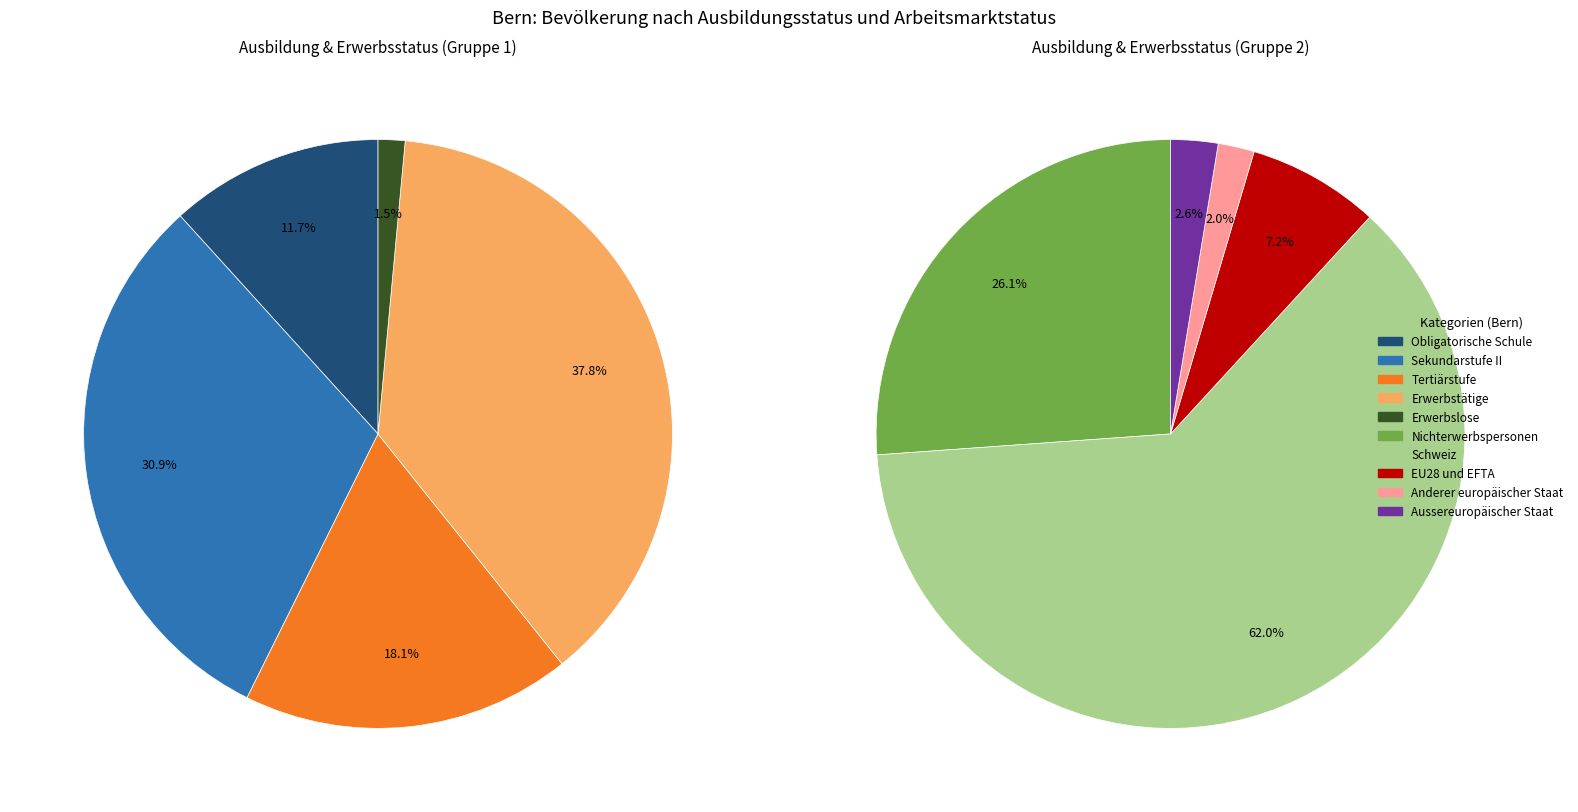

Does any single category account for the majority?

No